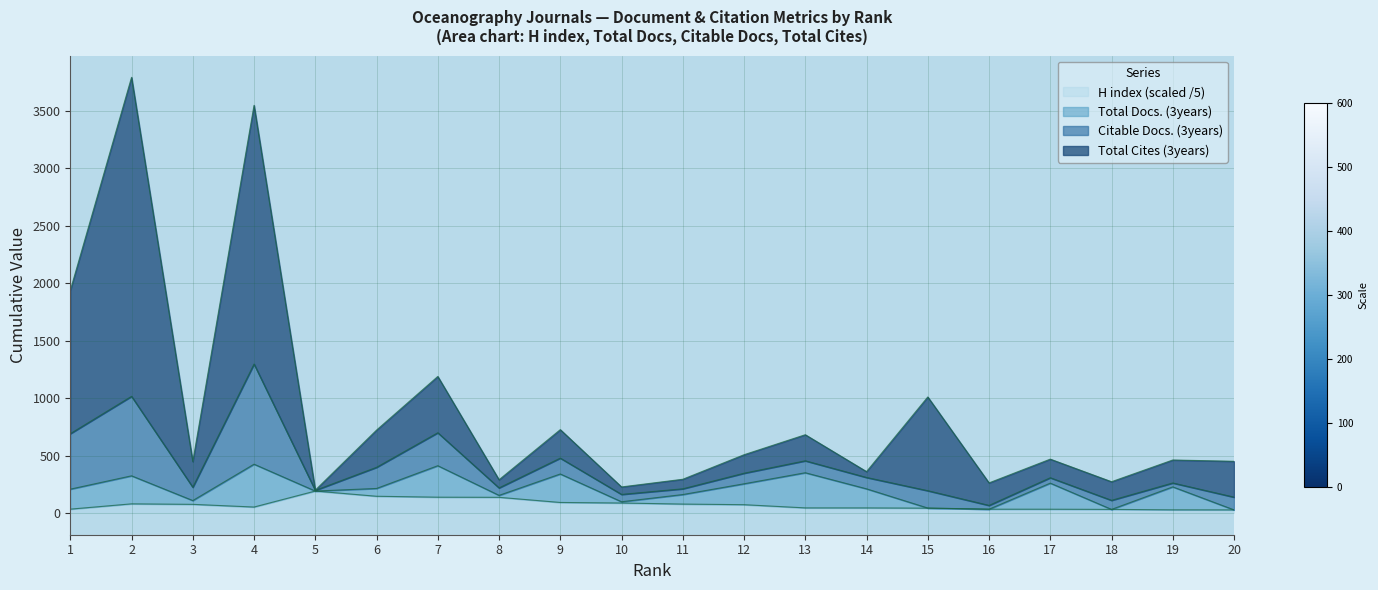

Is it true that H index equals 86.4 at 10?

True